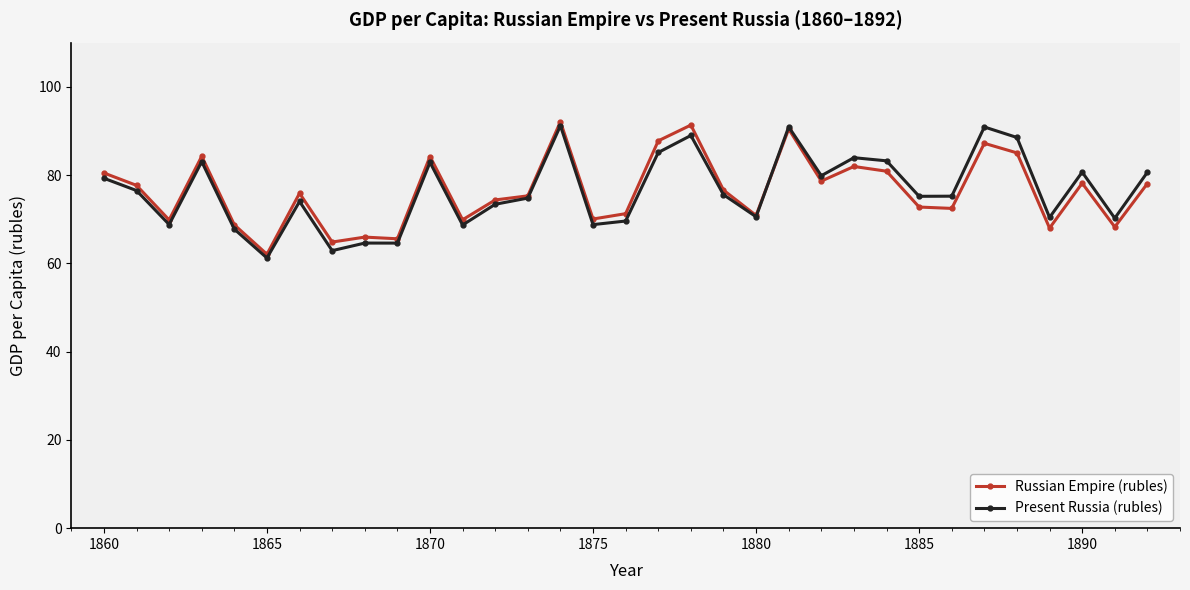

What is the value of the Present Russia (rubles) point at the 7th from the left?

74.0